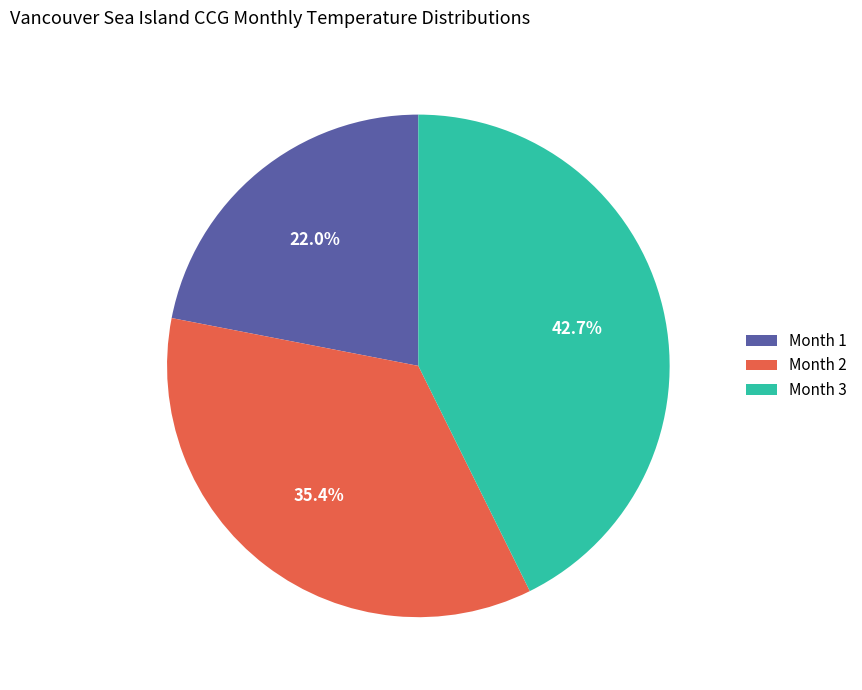

To the nearest percent, what is the difference between the largest and smallest slice percentages?

21%